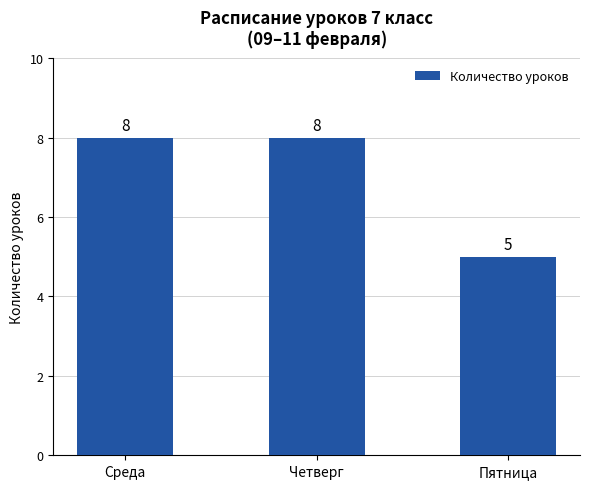

Approximately how many times larger is the value at Среда compared to Пятница?

1.6